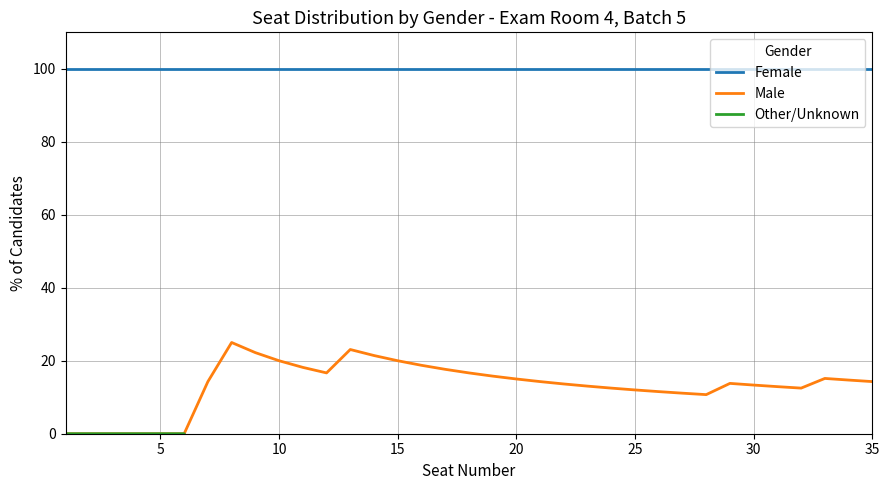

True or false: Female has more than 0 points higher than both neighbors.

False